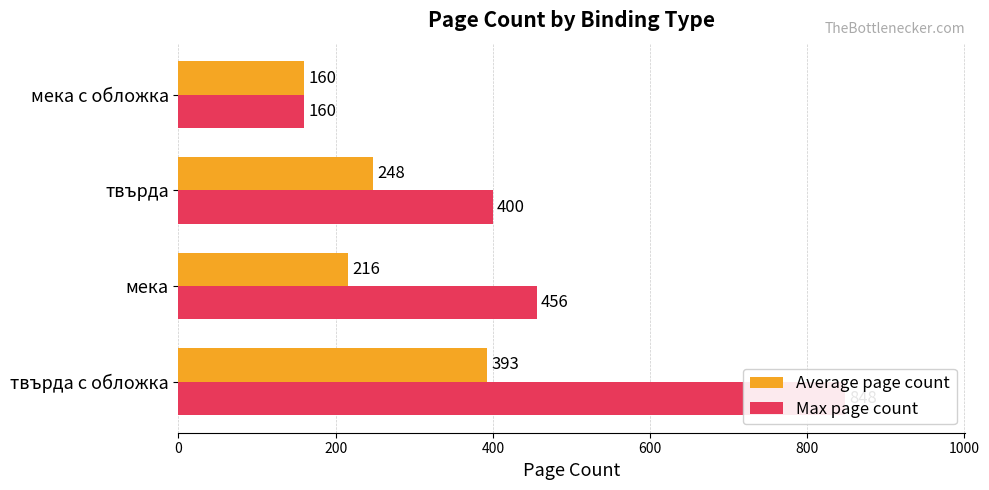

At твърда, list the series in order from smallest to largest.

Average page count, Max page count